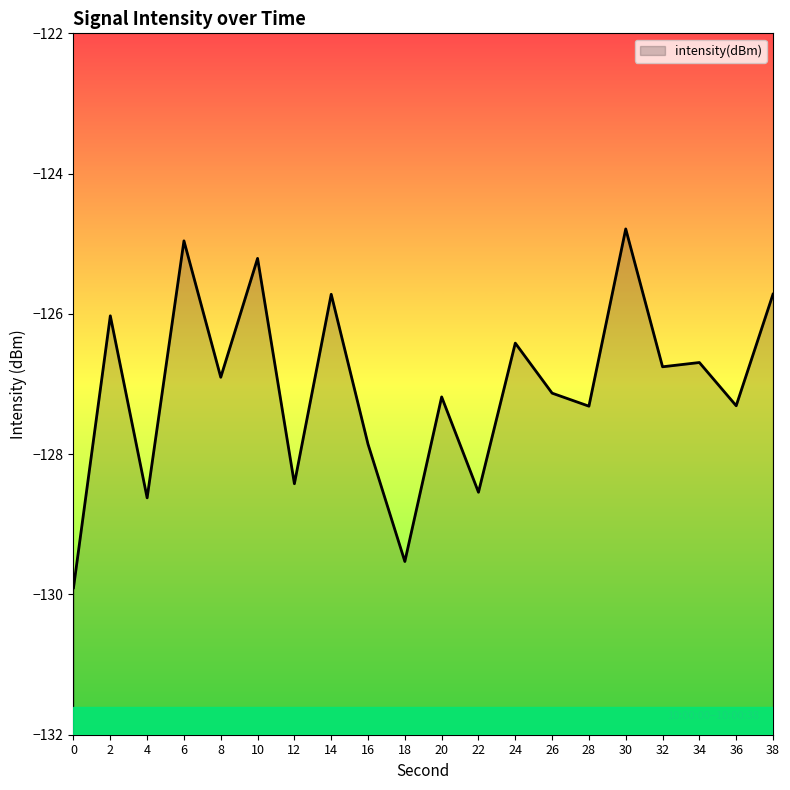

Reading left to right, what are all the values shown in this chart?

-129.9	-126.0	-128.6	-125.0	-126.9	-125.2	-128.4	-125.7	-127.9	-129.5	-127.2	-128.5	-126.4	-127.1	-127.3	-124.8	-126.8	-126.7	-127.3	-125.7